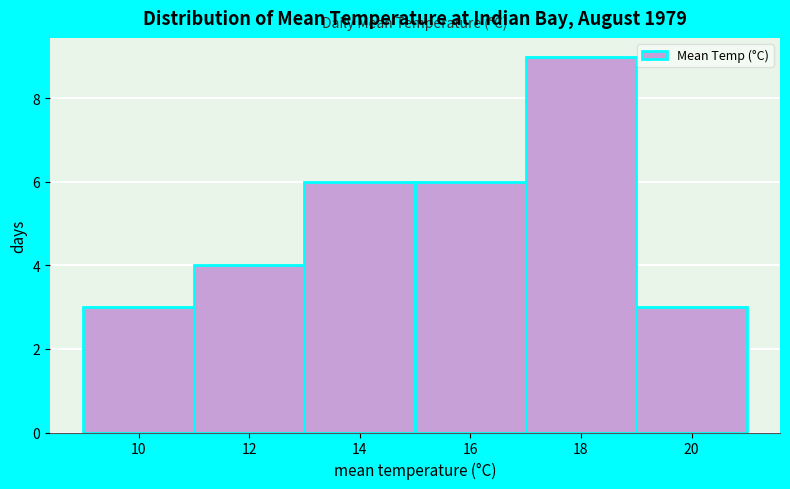

Reading left to right, list every bar in this chart as the range it spans on the x-axis followed by its height. Neither the bar edges nor the heights are printed on the chart, so give them approximately, as read against the axes.

8.9 to 10.9: 3
10.9 to 12.9: 4
12.9 to 14.9: 6
14.9 to 16.9: 6
16.9 to 18.9: 9
18.9 to 20.9: 3